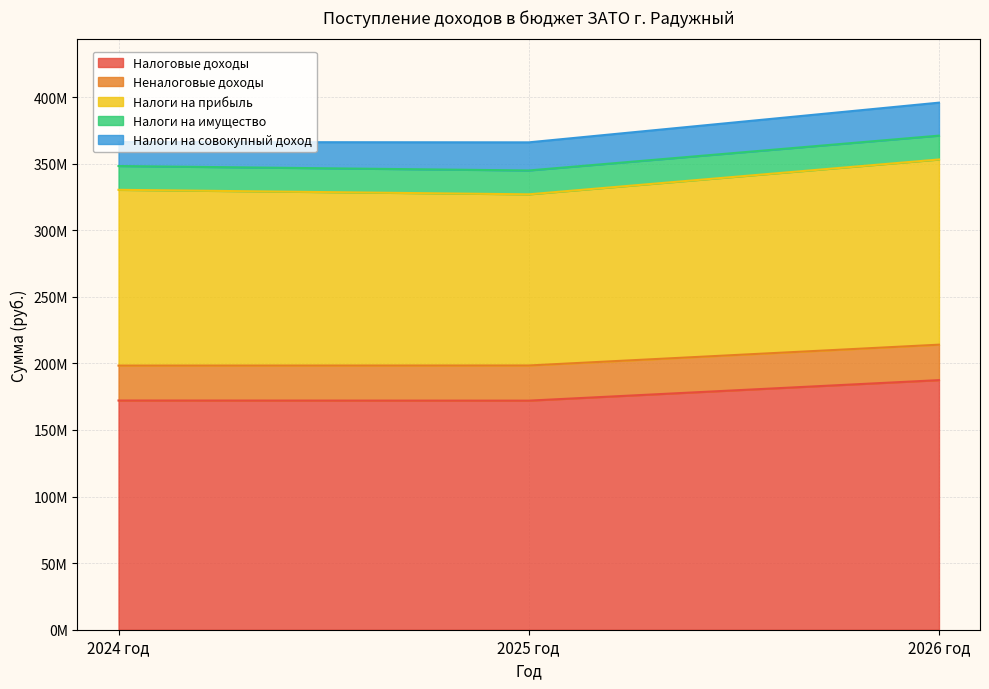

What is the spread (max minus min) of values at 2024 год?

154273400